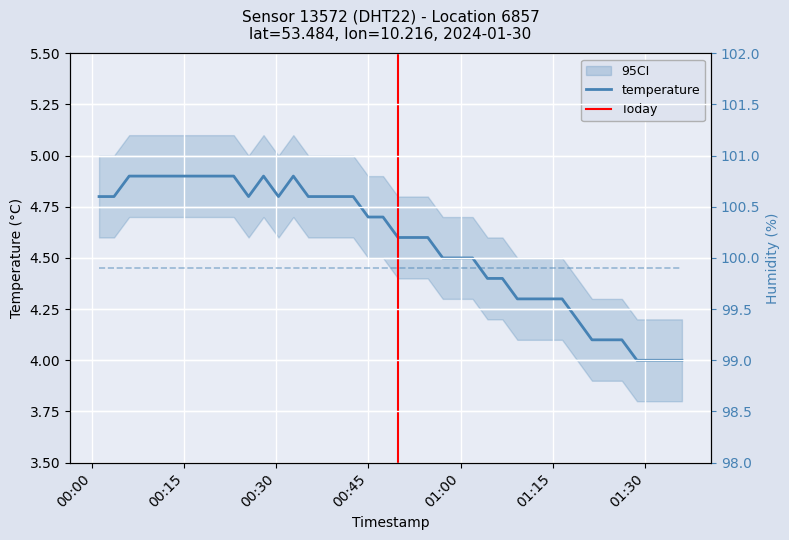

How many interior local valleys (lower than both neighbors) does the data have?

2